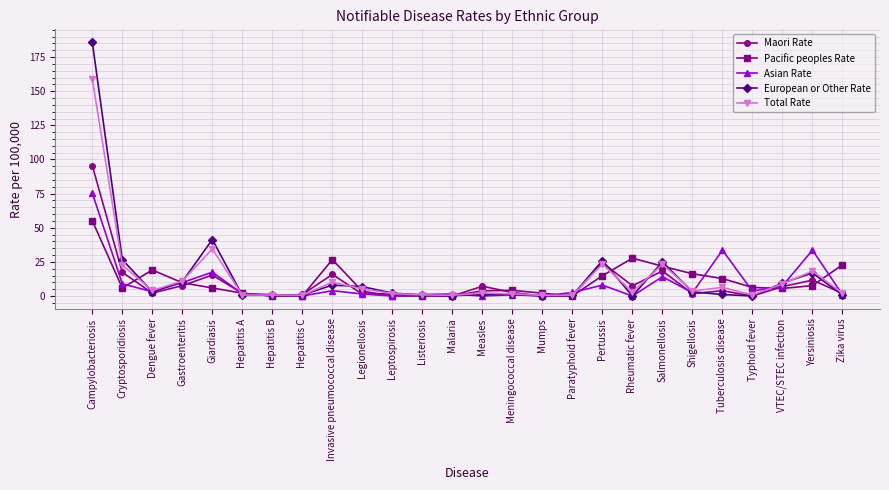

The Pacific peoples Rate series shows 8.8 at Dengue fever. True or false?

False